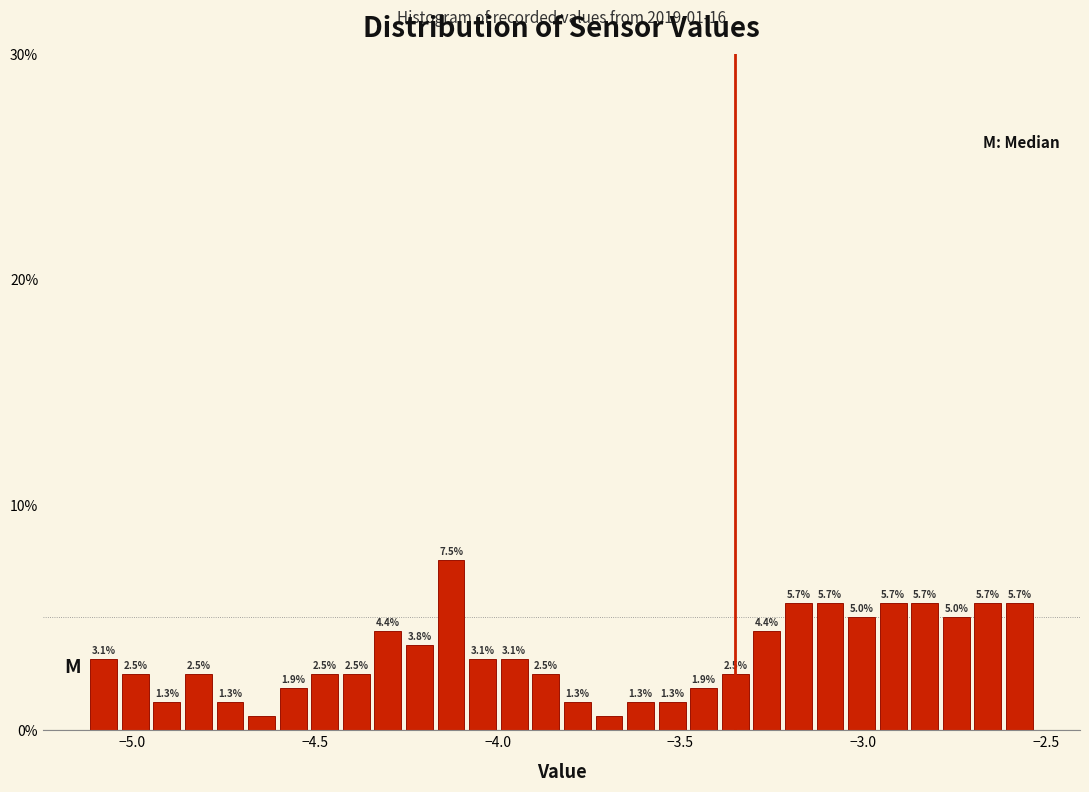

Around what value on the x-axis is the tallest bar? Give the approximate position of its centre, as read against the axis.

-4.15